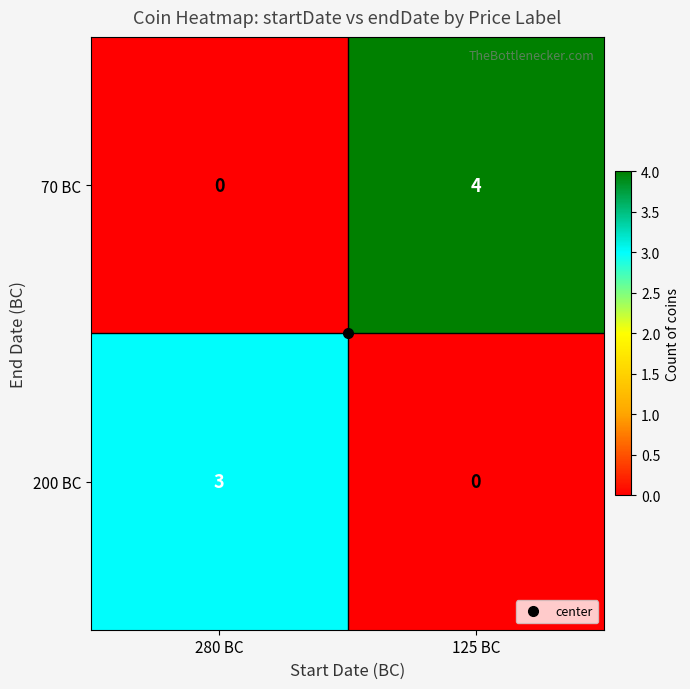

The 200 BC series shows 1 at 125 BC. True or false?

False